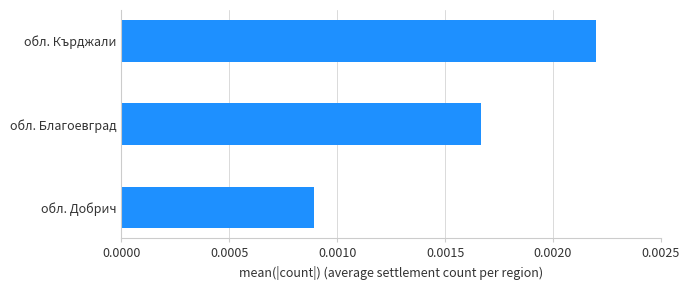

Which has a higher value, обл. Благоевград or обл. Добрич?

обл. Благоевград